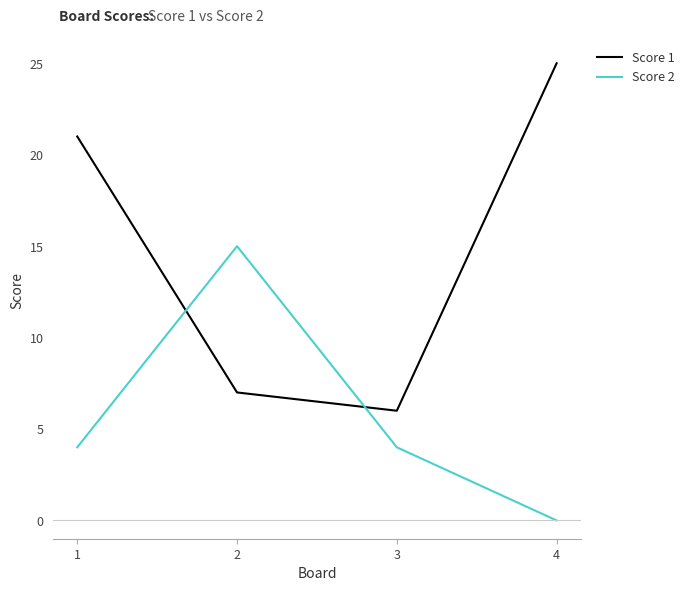

What is the total value across all series at 2?

22